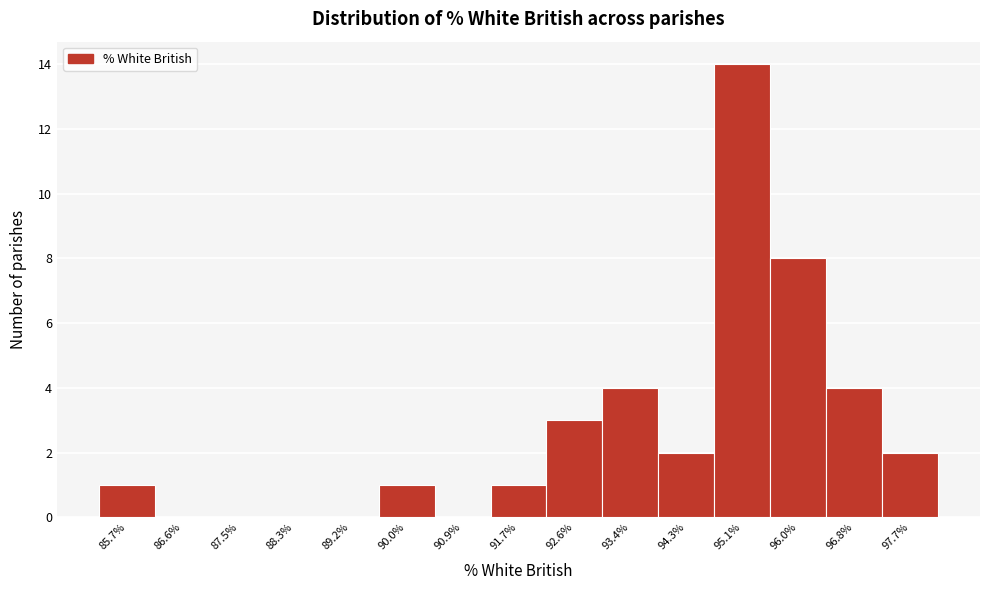

Reading left to right, extract all data points from this chart.

85.7%=1	86.6%=0	87.5%=0	88.3%=0	89.2%=0	90.0%=1	90.9%=0	91.7%=1	92.6%=3	93.4%=4	94.3%=2	95.1%=14	96.0%=8	96.8%=4	97.7%=2